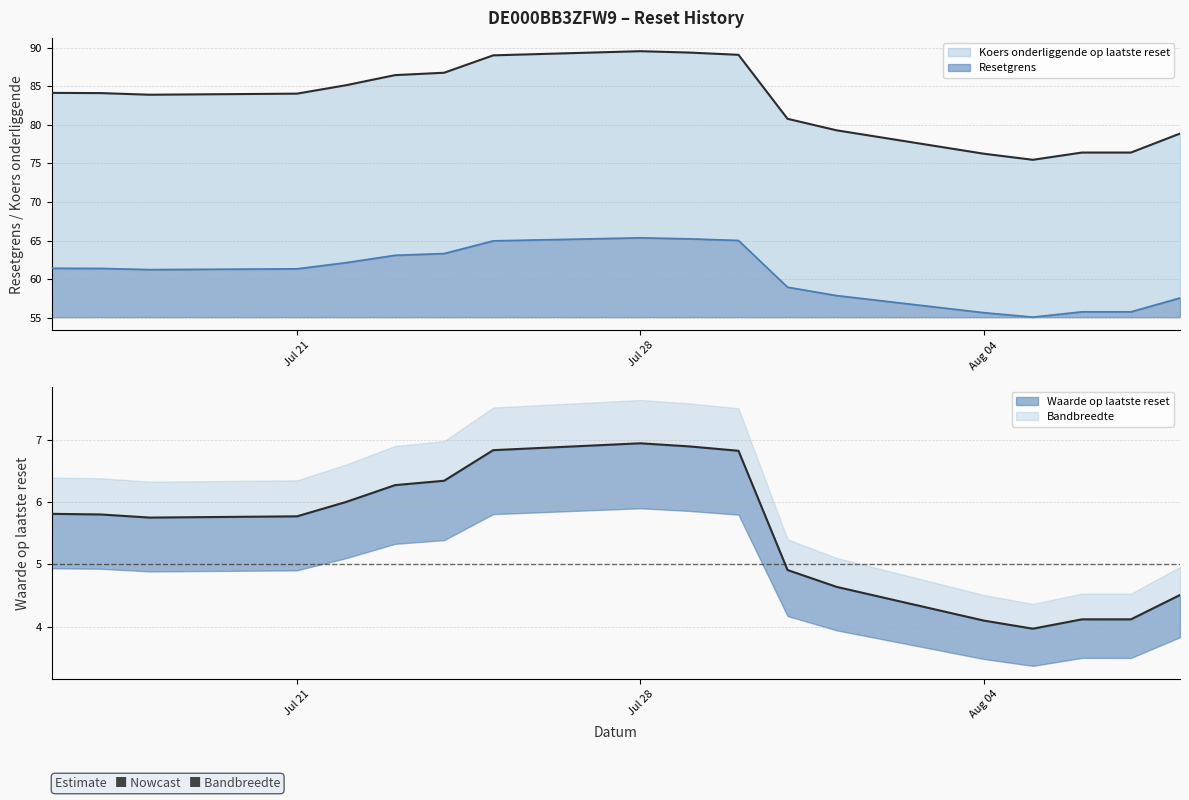

Which series changed the most between 2025-07-31 and 2025-08-01?

Koers onderliggende op laatste reset